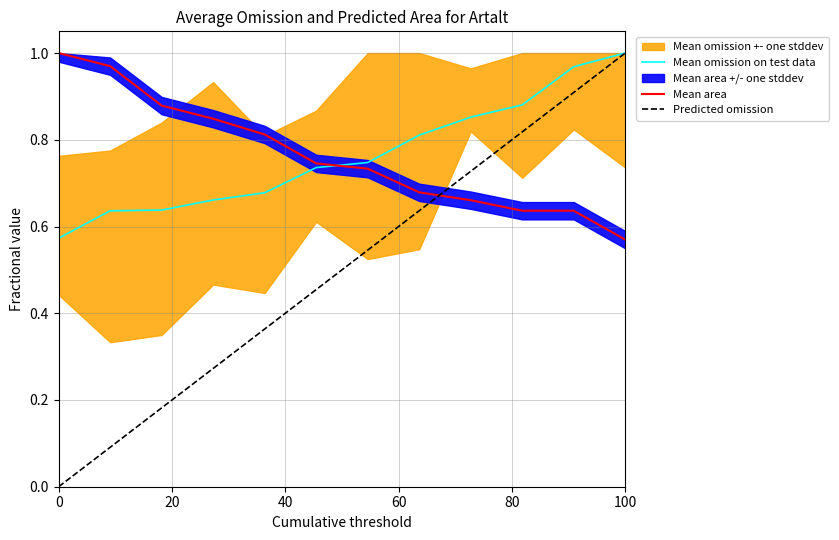

The value of Mean area at 0 is 0.3. True or false?

False